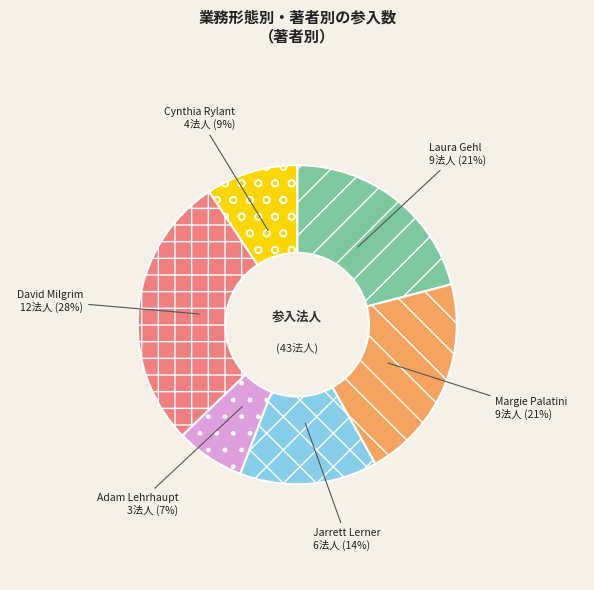

To the nearest percent, what portion does Margie Palatini represent?

21%